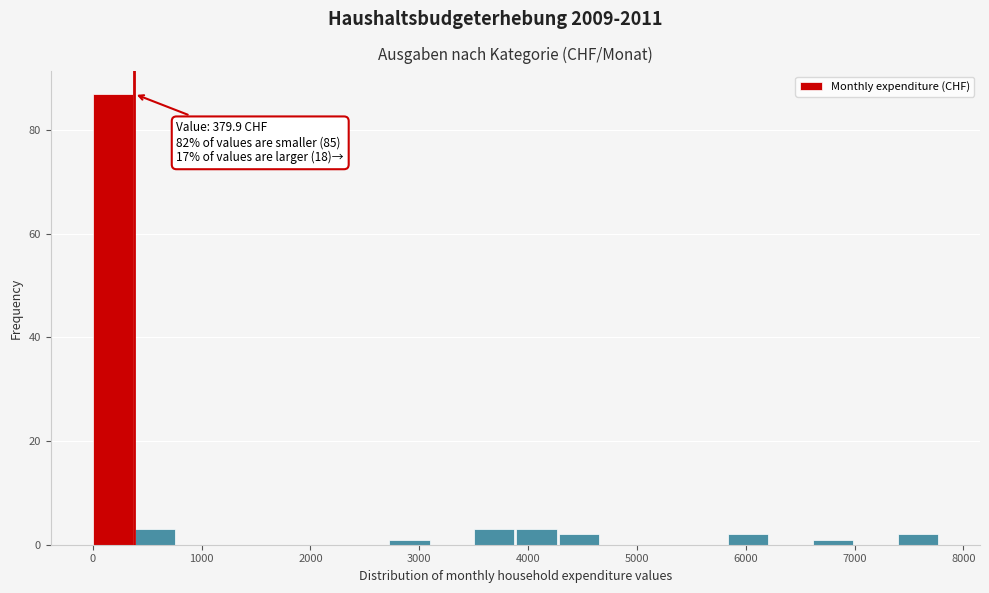

Around what value on the x-axis is the tallest bar? Give the approximate position of its centre, as read against the axis.

200